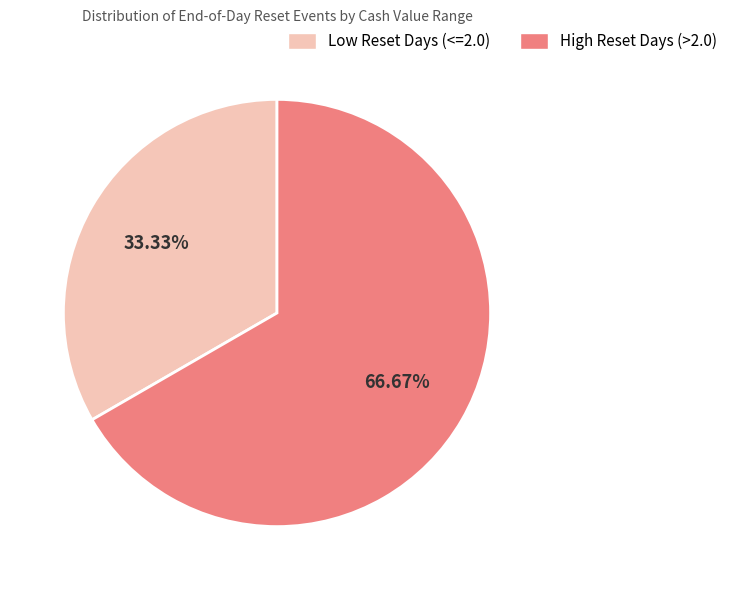

Is there any slice that represents more than half of the pie?

Yes